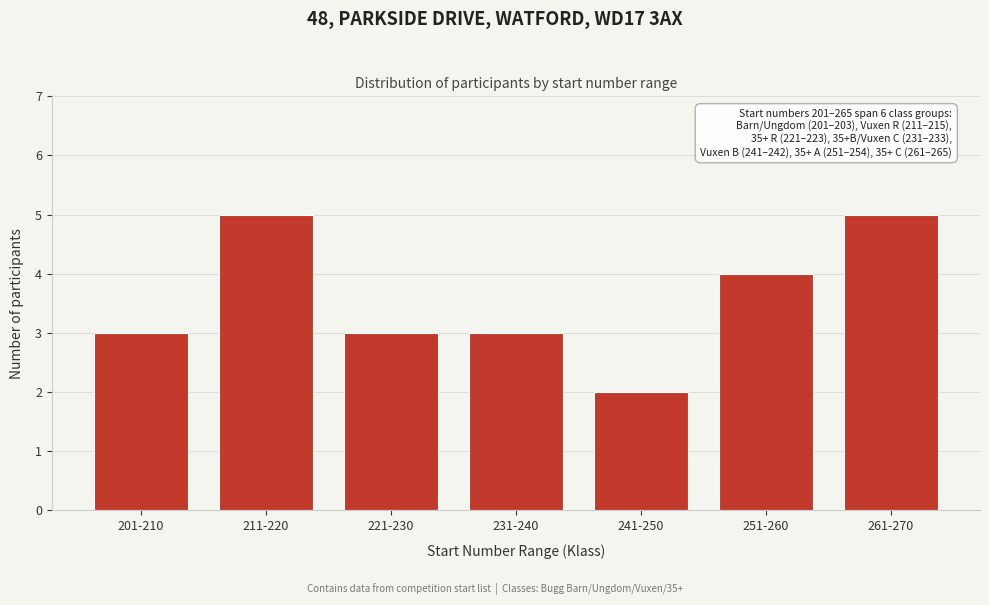

Reading left to right, what are all the values shown in this chart?

3	5	3	3	2	4	5